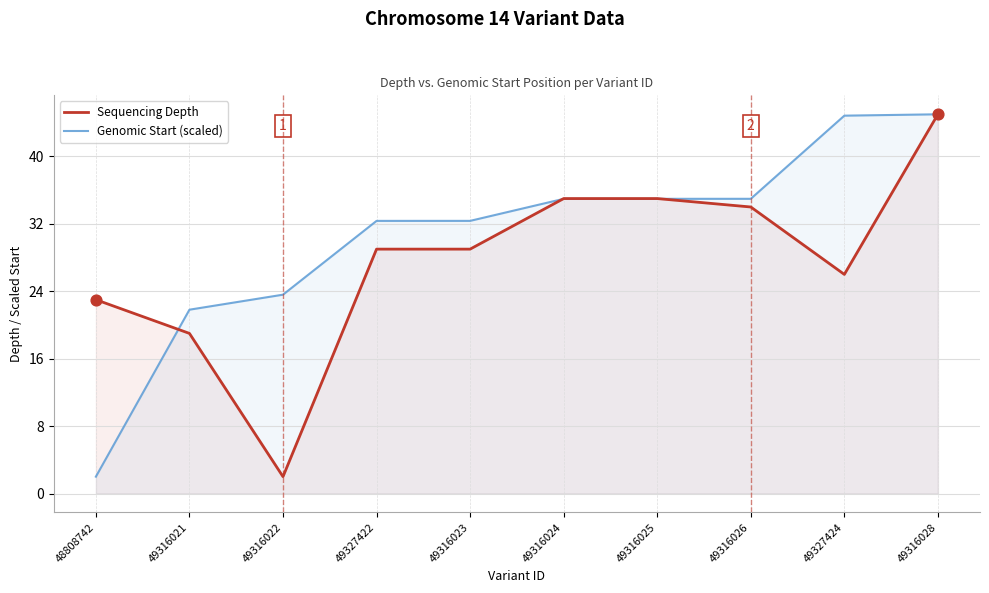

Which series has the widest spread of Y values?

Sequencing Depth